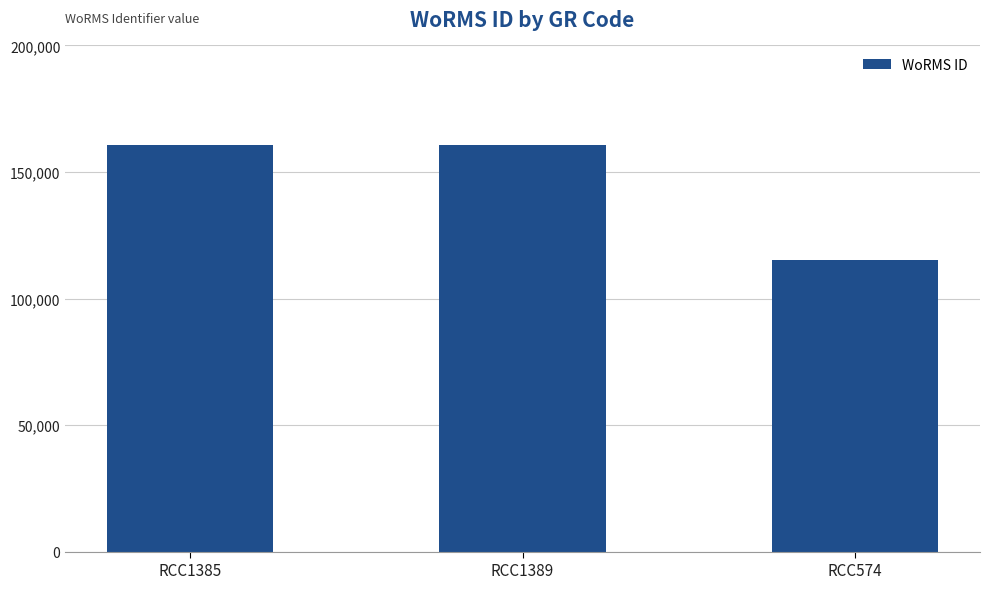

What is the label of the 1st bar from the right?

RCC574